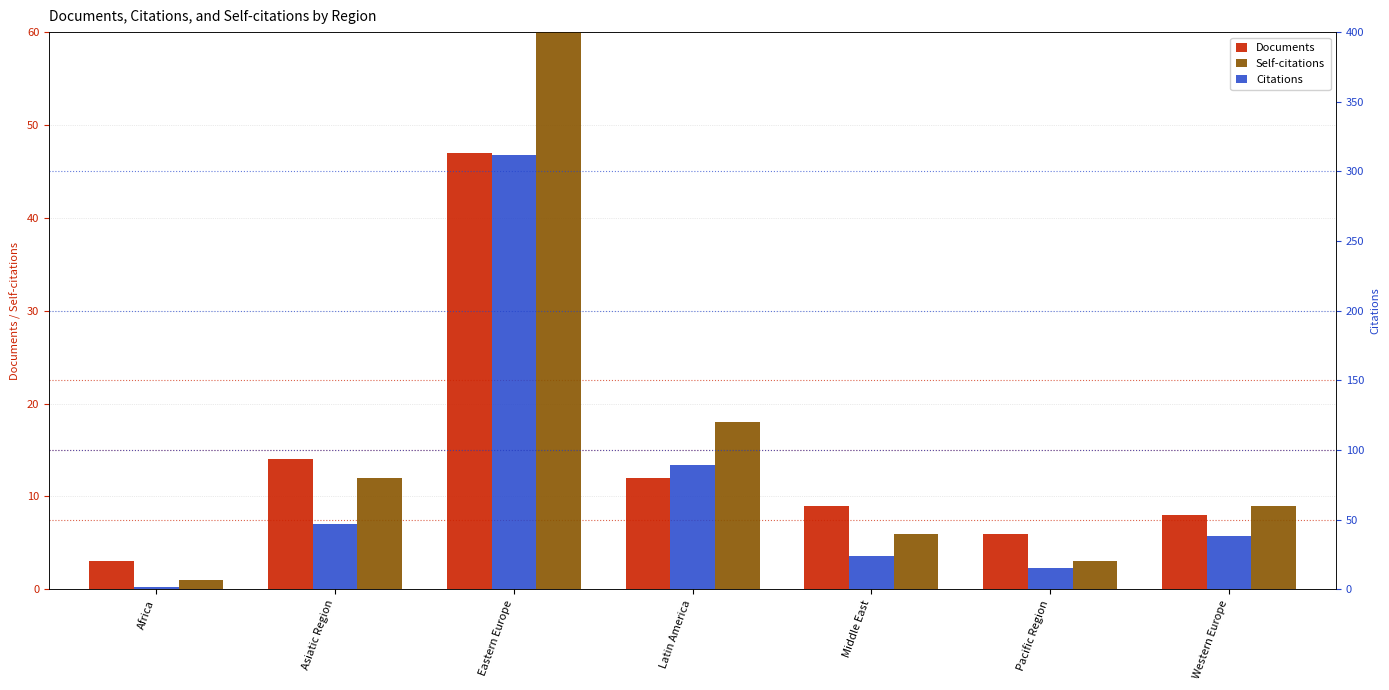

How many data points in Self-citations are above 9?

3